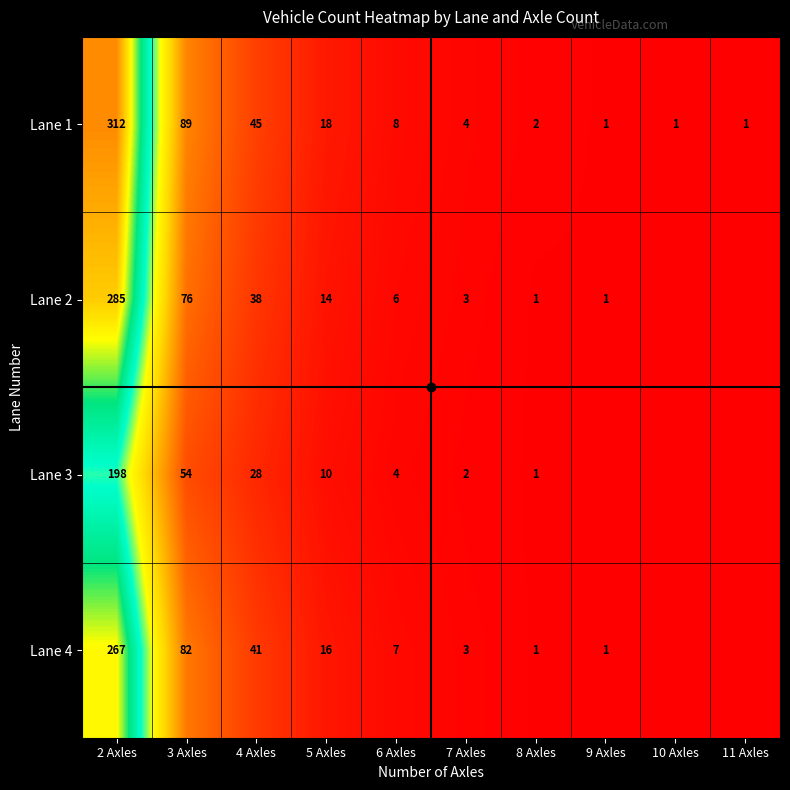

What is the sum of the Lane 1 values at 6 Axles and 3 Axles?

97